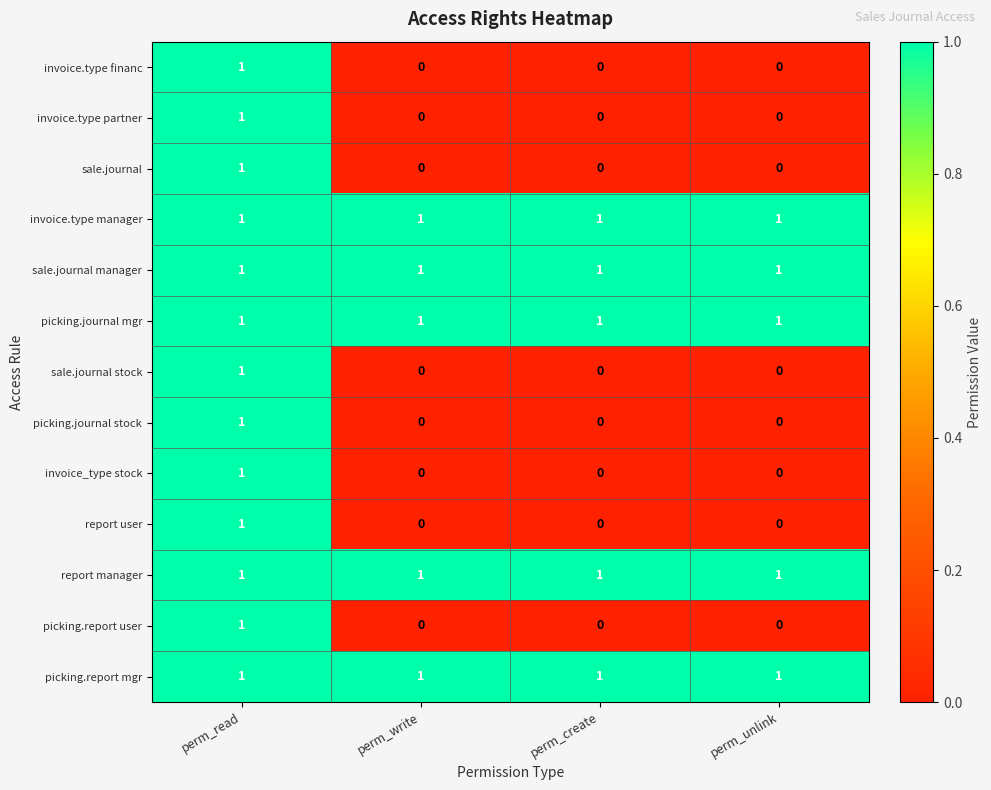

How many categories are shown in the chart?

4